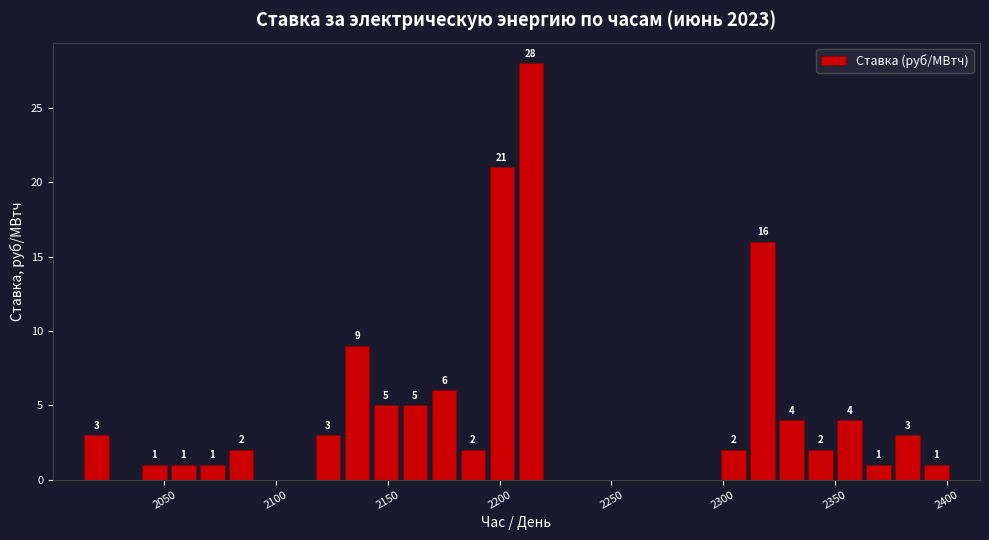

Read against the x-axis, roughly where is the centre of the tallest bar?

2215